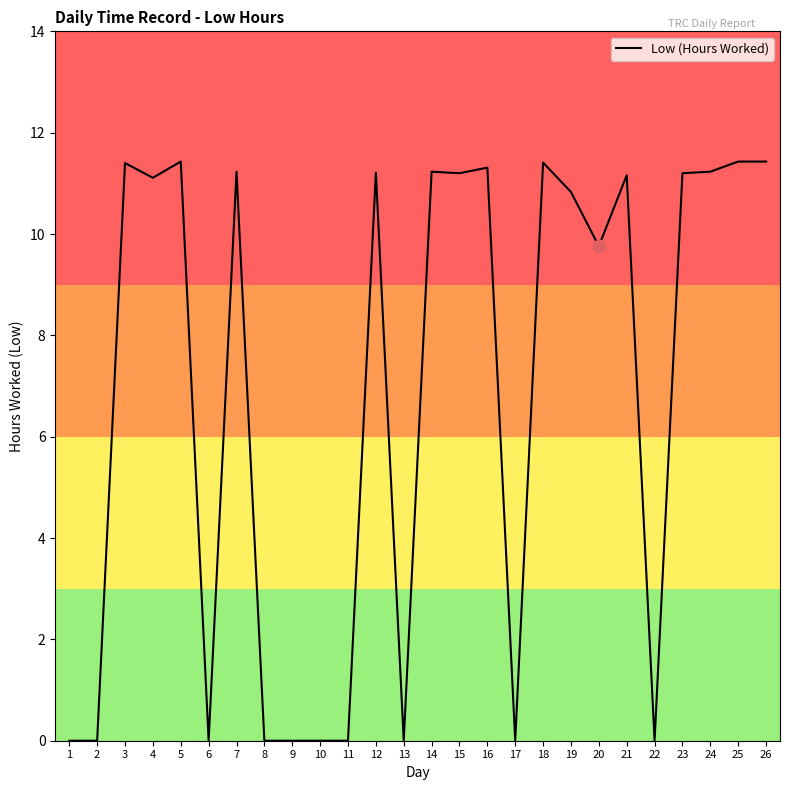

Which has a higher value, 14 or 5?

5